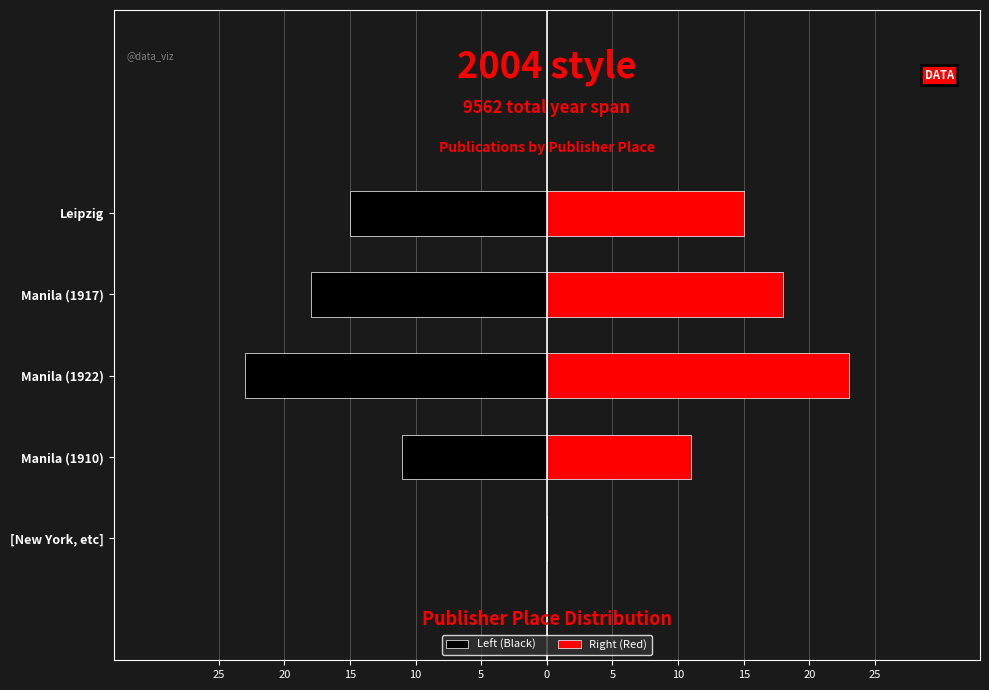

Which series has the widest spread of values?

Left (Black)